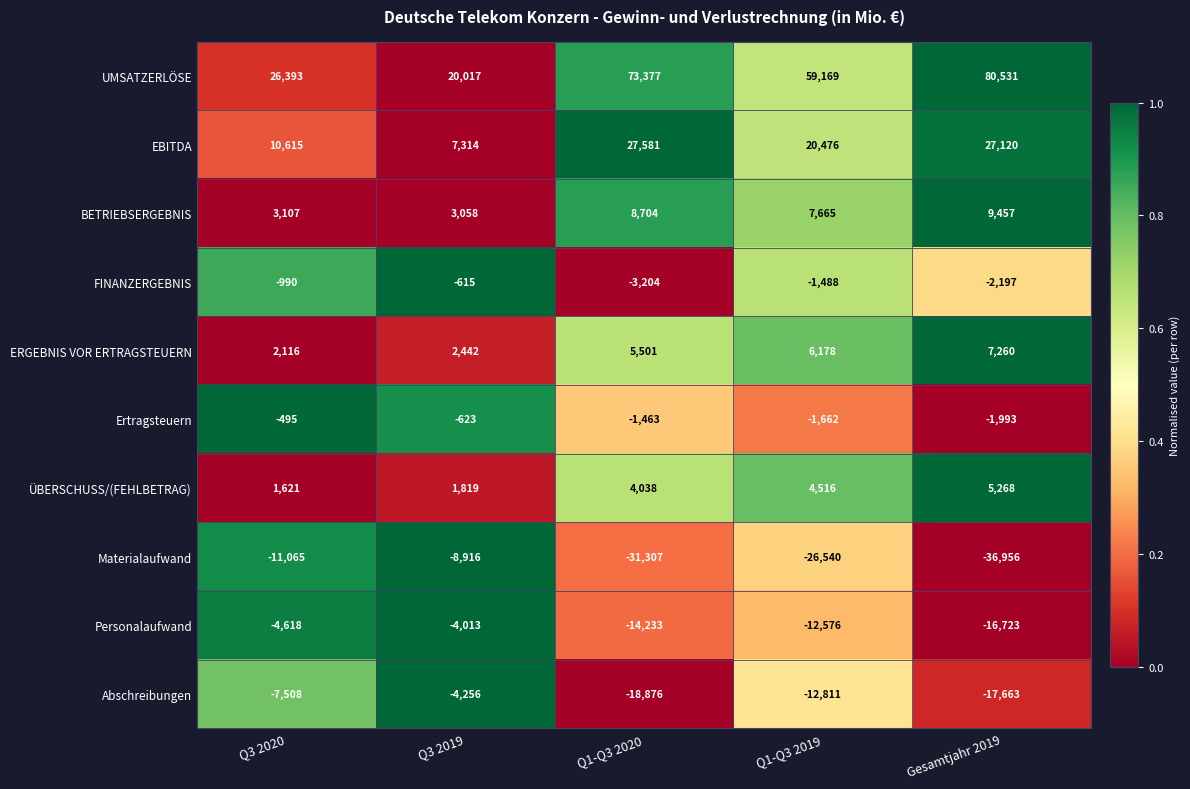

What is the total value across all series at Q1-Q3 2019?

42927